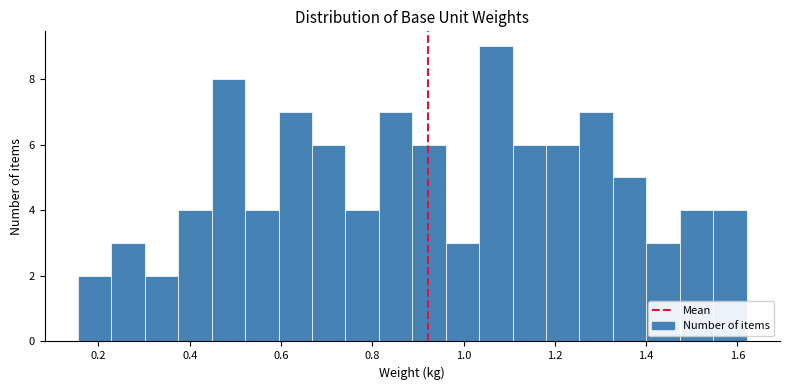

Around what value on the x-axis is the tallest bar? Give the approximate position of its centre, as read against the axis.

1.08